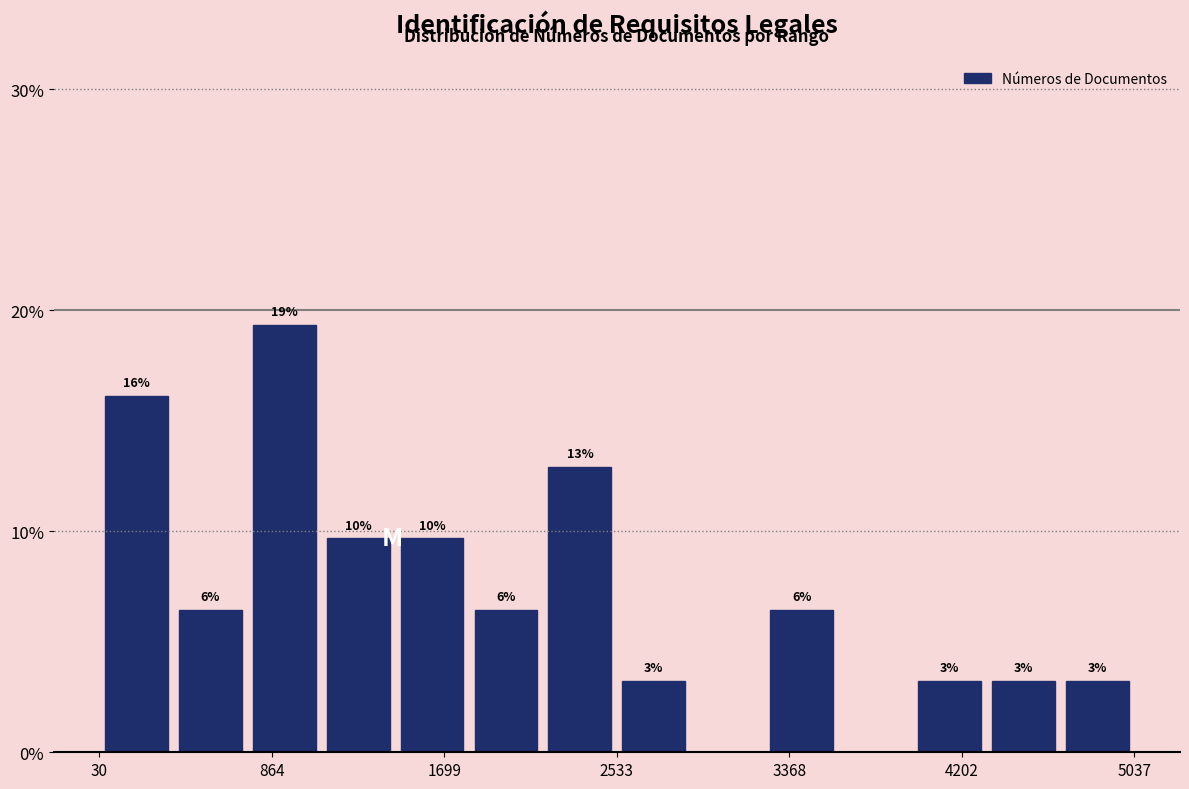

Around what value on the x-axis is the tallest bar? Give the approximate position of its centre, as read against the axis.

900